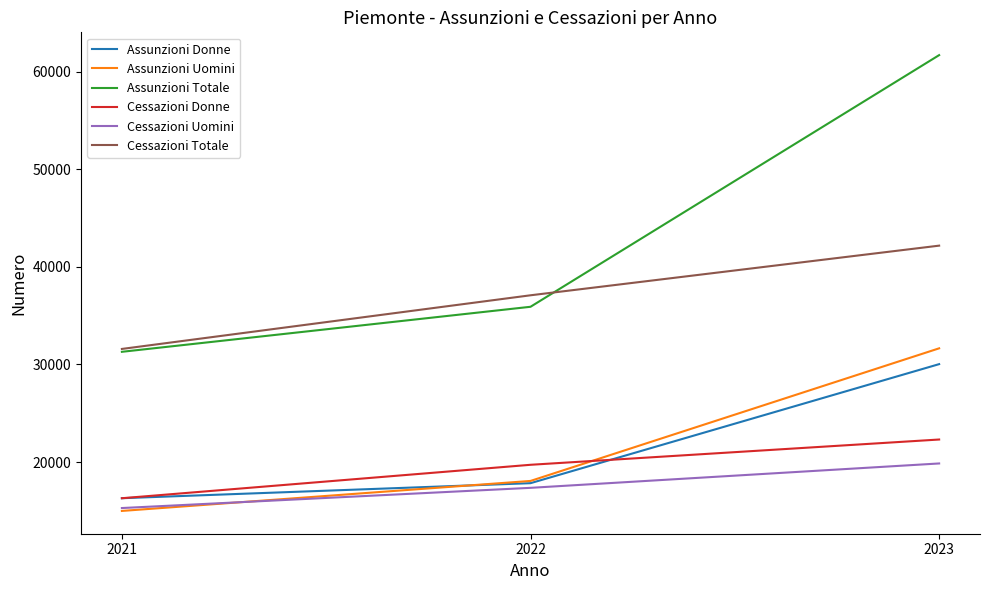

Rank the series by their maximum value, from lowest to highest.

Cessazioni Uomini, Cessazioni Donne, Assunzioni Donne, Assunzioni Uomini, Cessazioni Totale, Assunzioni Totale